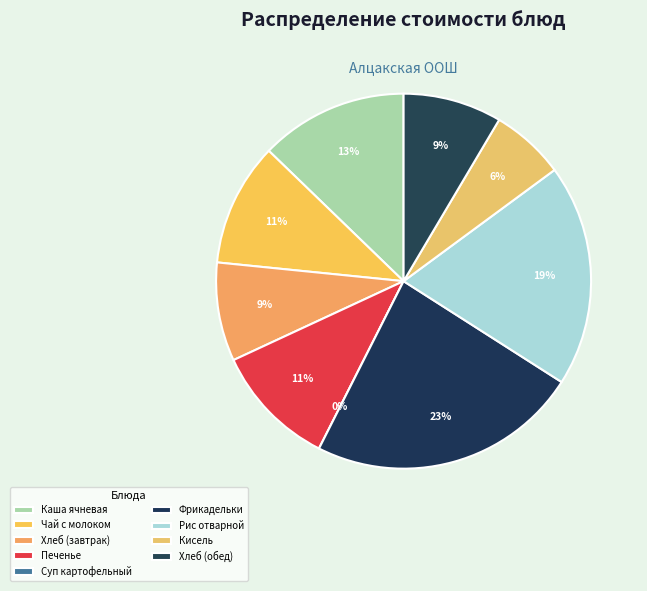

To the nearest percent, what percentage of the pie is Каша ячневая?

13%